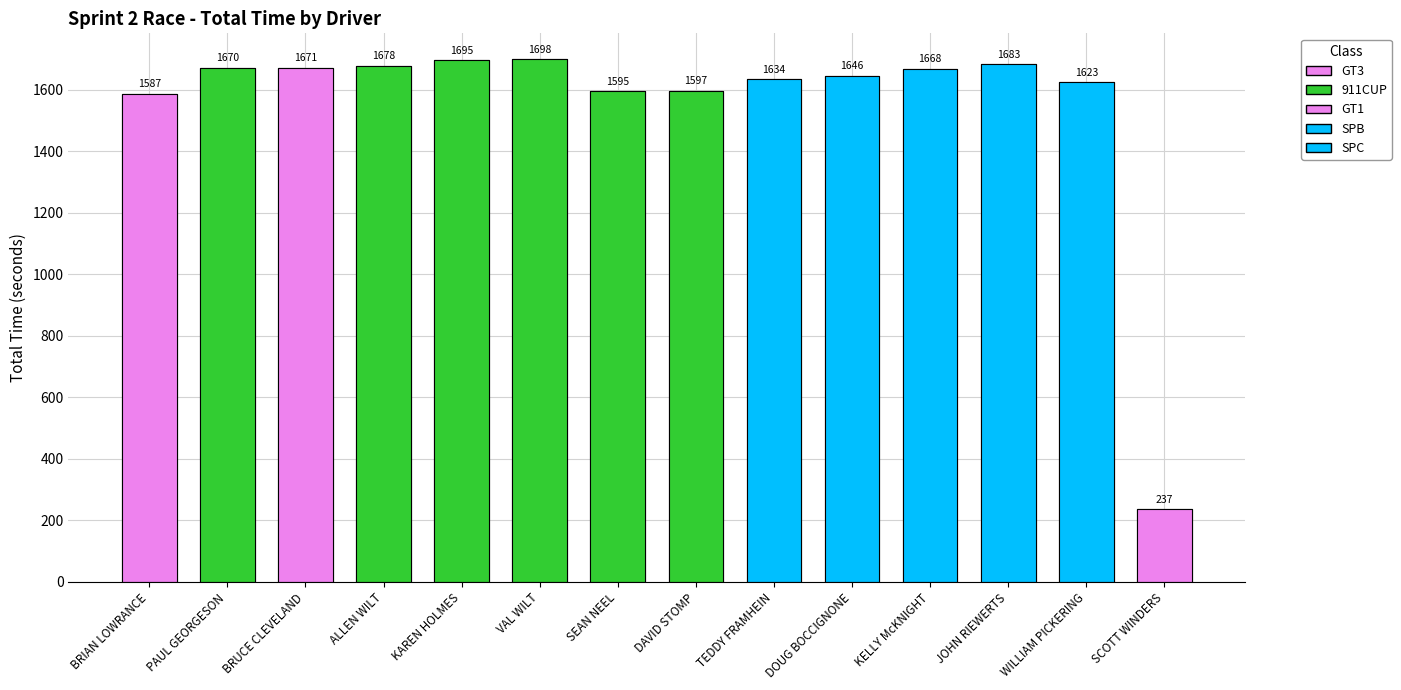

Read the value at JOHN RIEWERTS.

1682.9